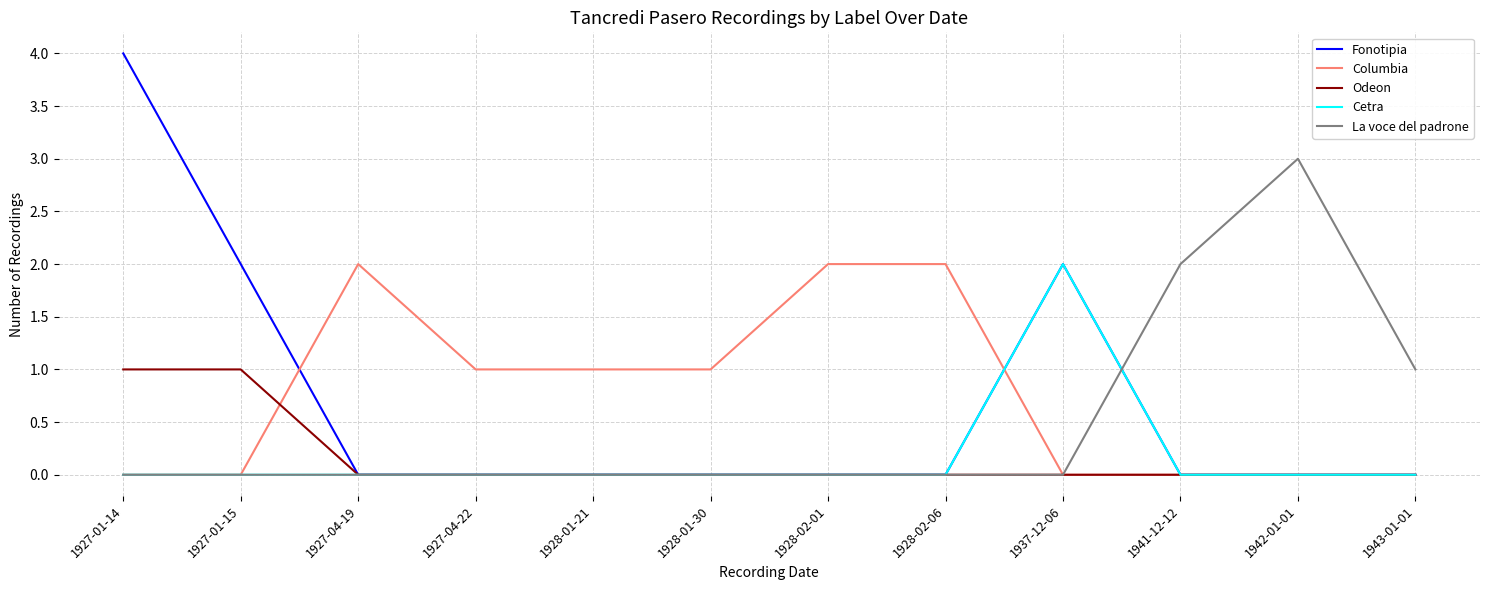

What position from the left is 1943-01-01?

12